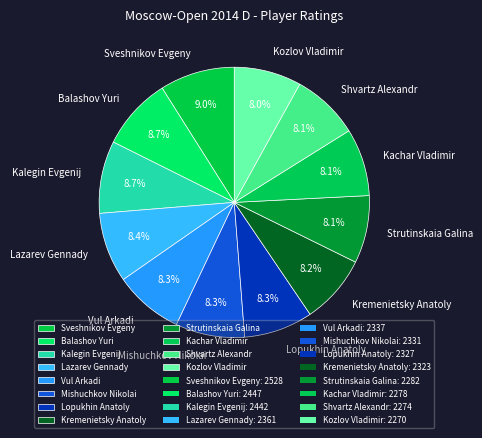

Is there any slice that represents more than half of the pie?

No